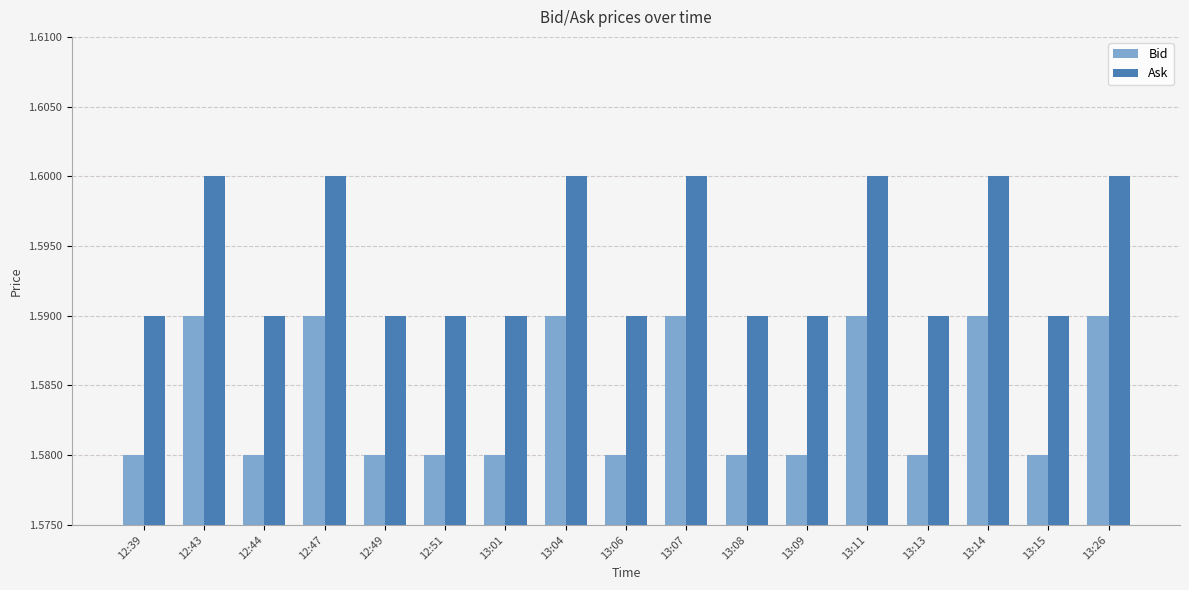

How many data points does each series have?

17